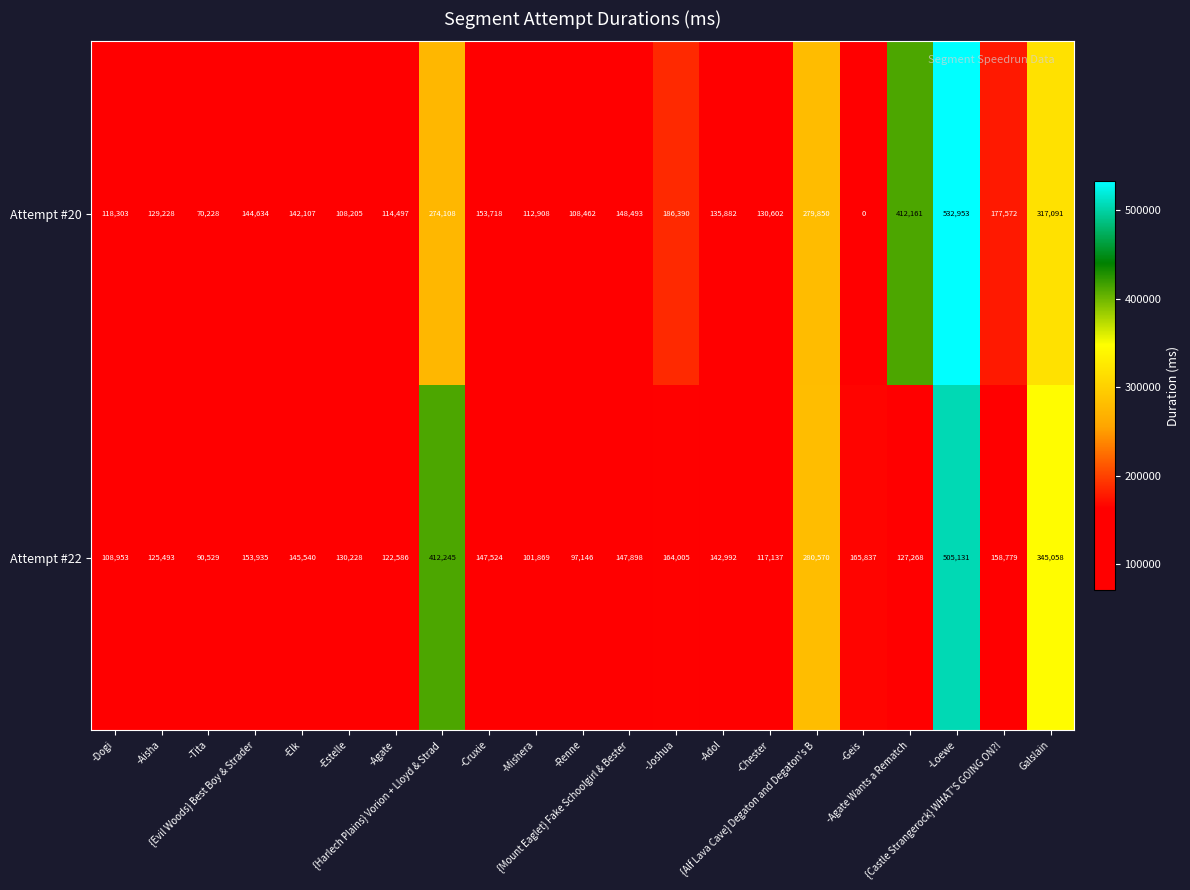

Which series has the widest spread of values?

Attempt #20